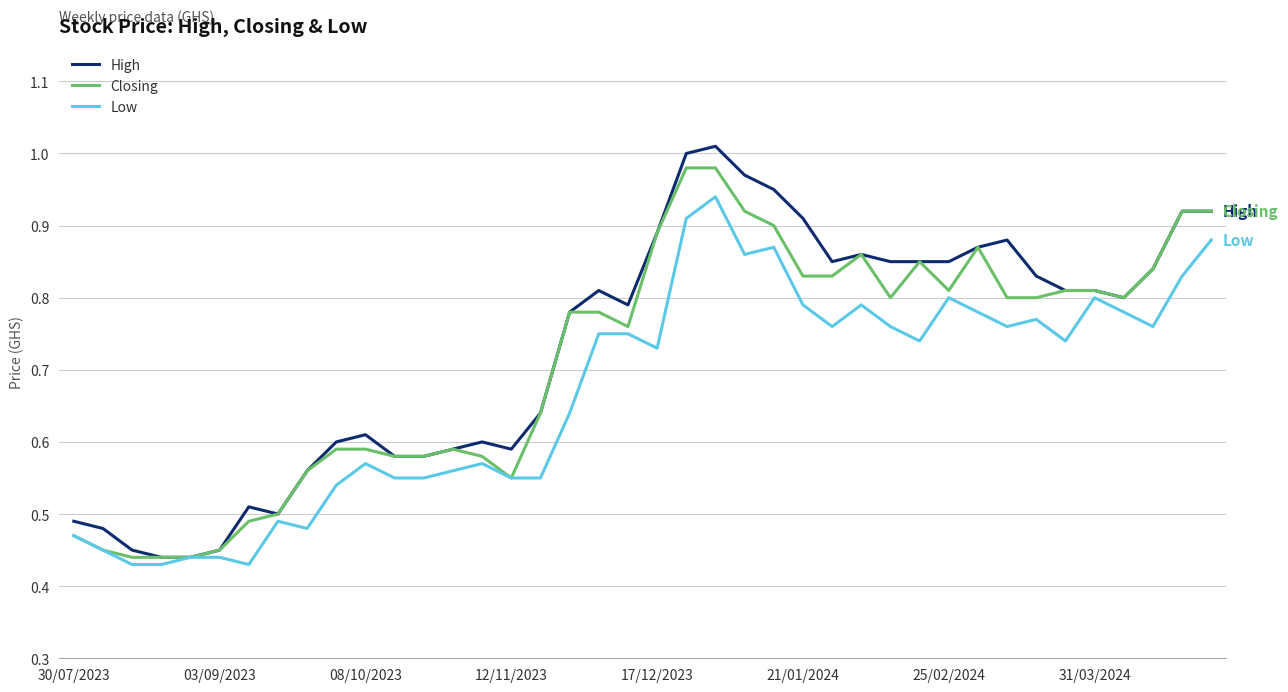

Which series has the largest total across all categories?

High